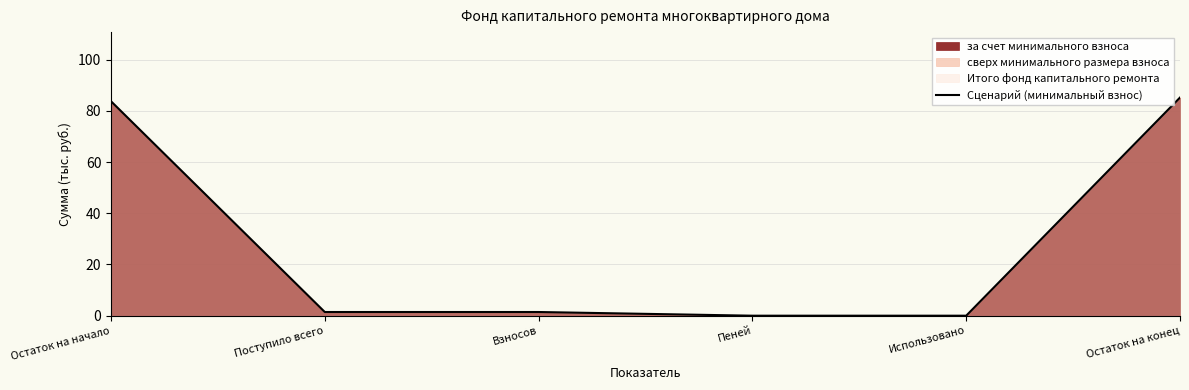

Does the chart have visible grid lines?

Yes